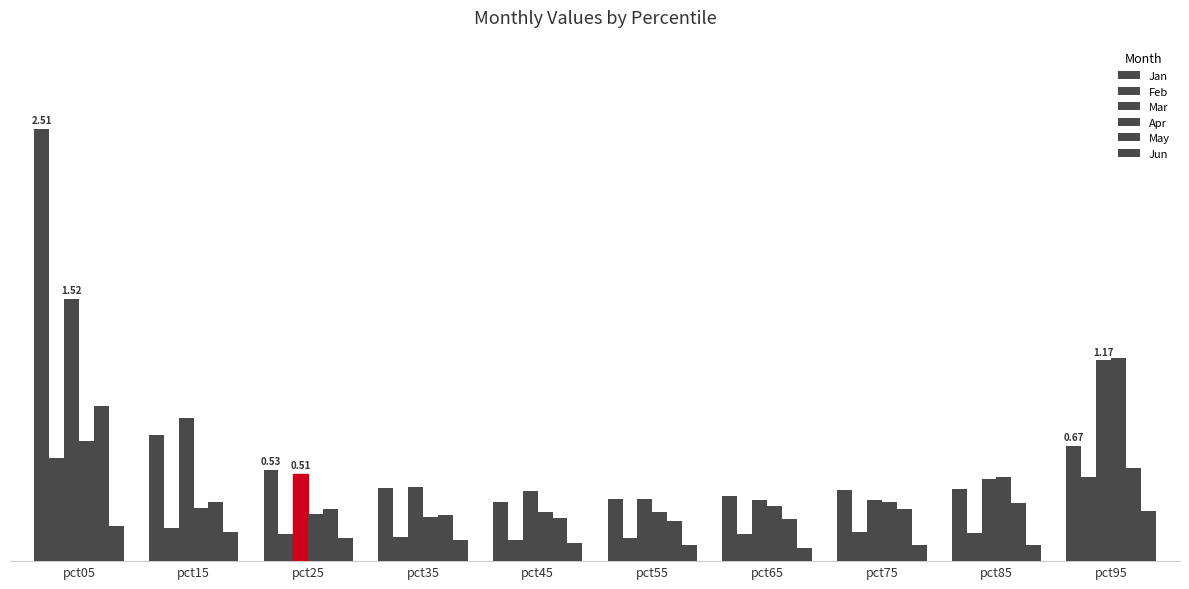

What is the maximum value shown in the chart?

2.5